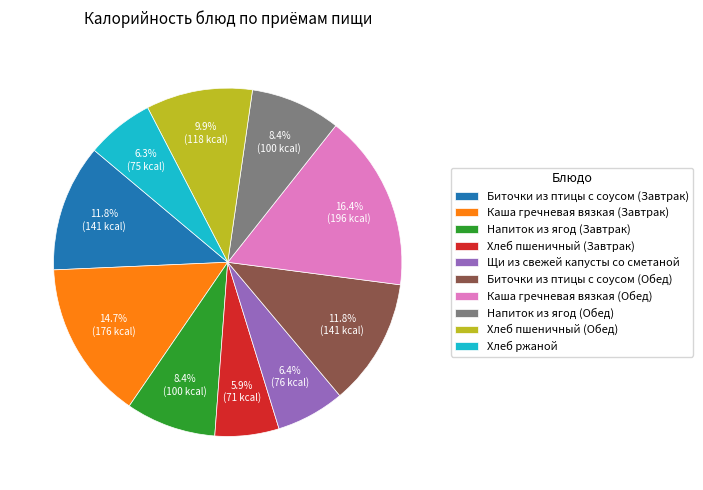

What is the ratio of the value at Напиток из ягод (Завтрак) to the value at Биточки из птицы с соусом (Обед)?

0.7